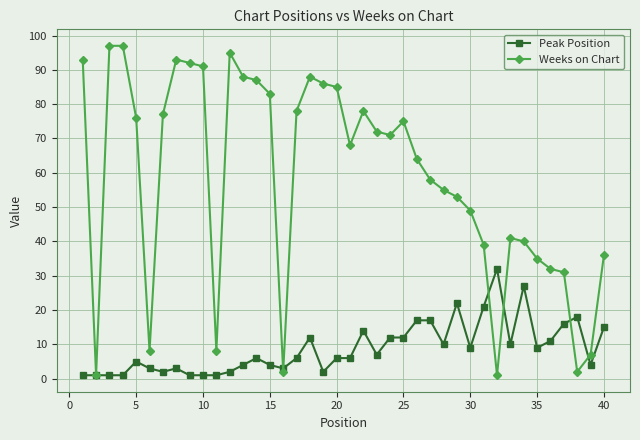

Reading left to right, what are all the values shown in this chart?

Peak Position: 1	1	1	1	5	3	2	3	1	1	1	2	4	6	4	3	6	12	2	6	6	14	7	12	12	17	17	10	22	9	21	32	10	27	9	11	16	18	4	15
Weeks on Chart: 93	1	97	97	76	8	77	93	92	91	8	95	88	87	83	2	78	88	86	85	68	78	72	71	75	64	58	55	53	49	39	1	41	40	35	32	31	2	7	36